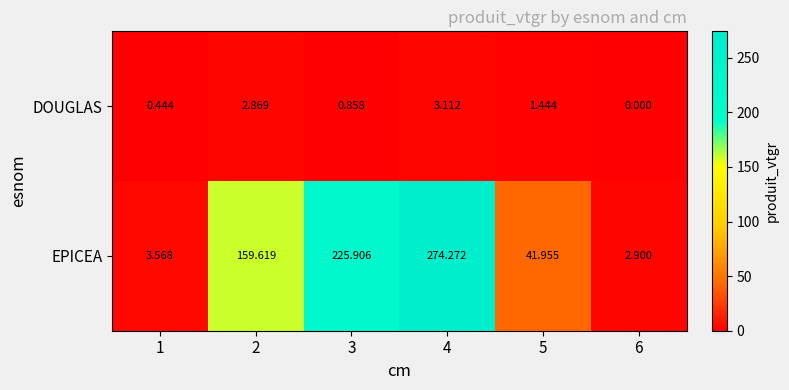

Which series has the widest spread of values?

EPICEA